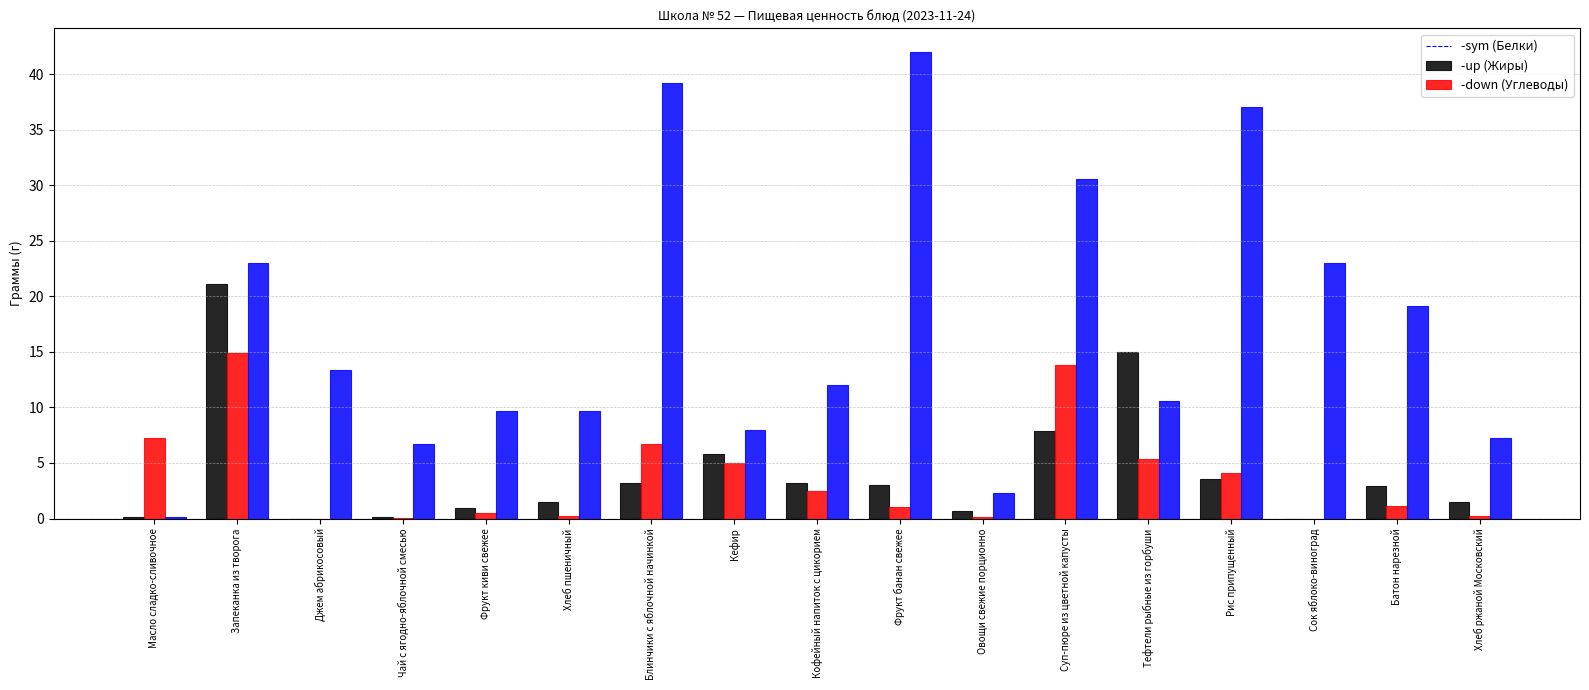

At which category is the sum across all series the highest?

Запеканка из творога